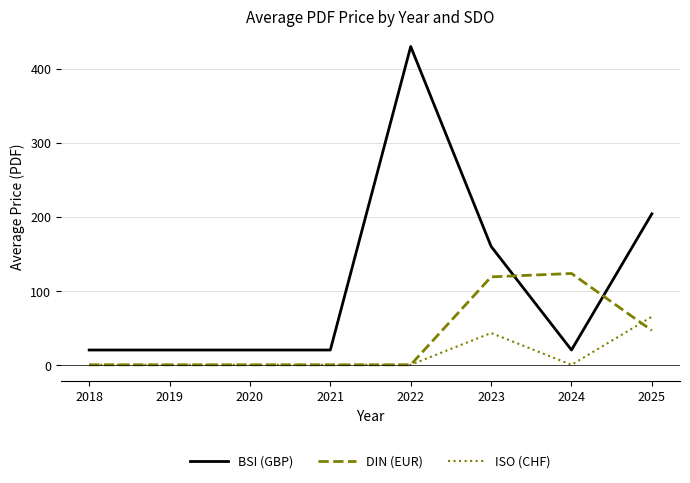

List the series in order of their peak value, lowest first.

ISO (CHF), DIN (EUR), BSI (GBP)